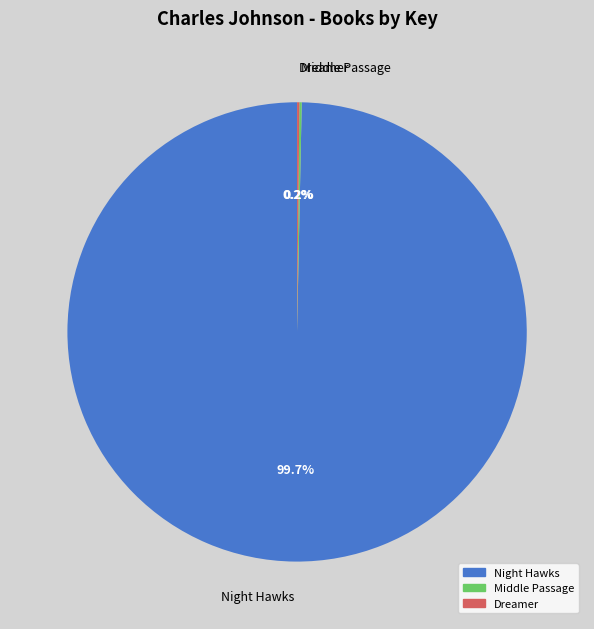

What is the majority slice?

Night Hawks